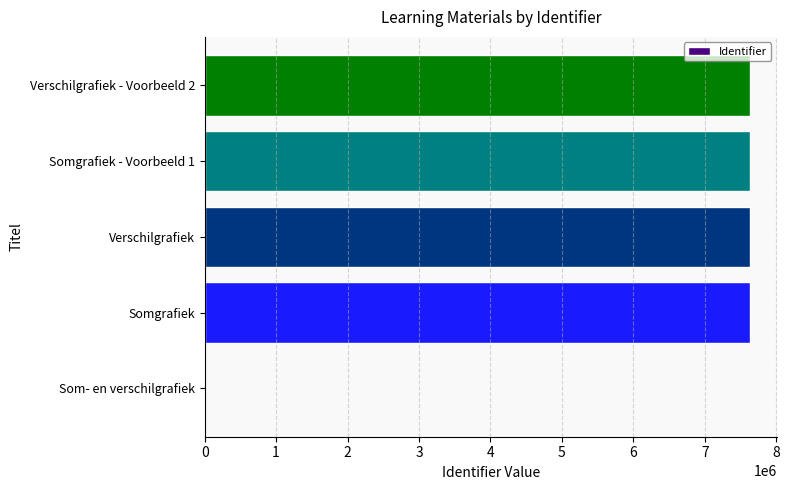

At which label is the value closest to 3814821?

Somgrafiek